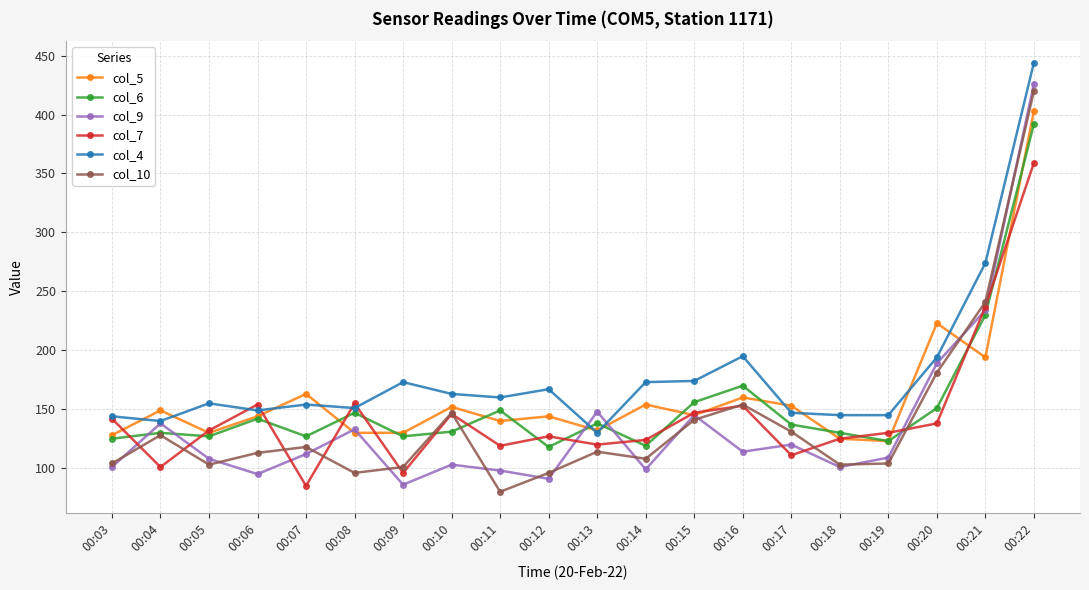

Is the value of col_10 at 00:11 greater than the value of col_7 at 00:07?

No